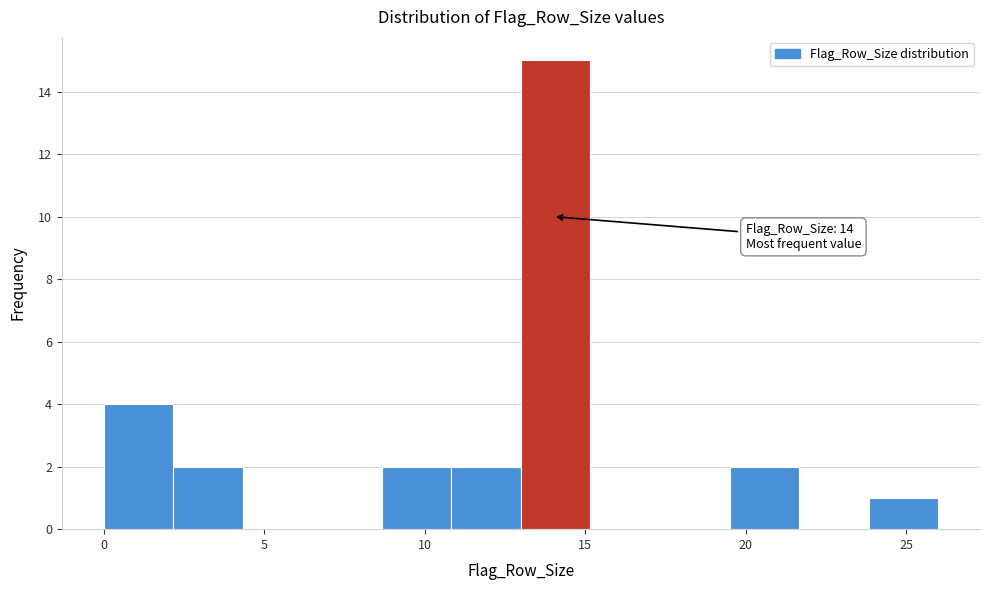

Which range on the x-axis has the tallest bar?

13.0 to 15.0